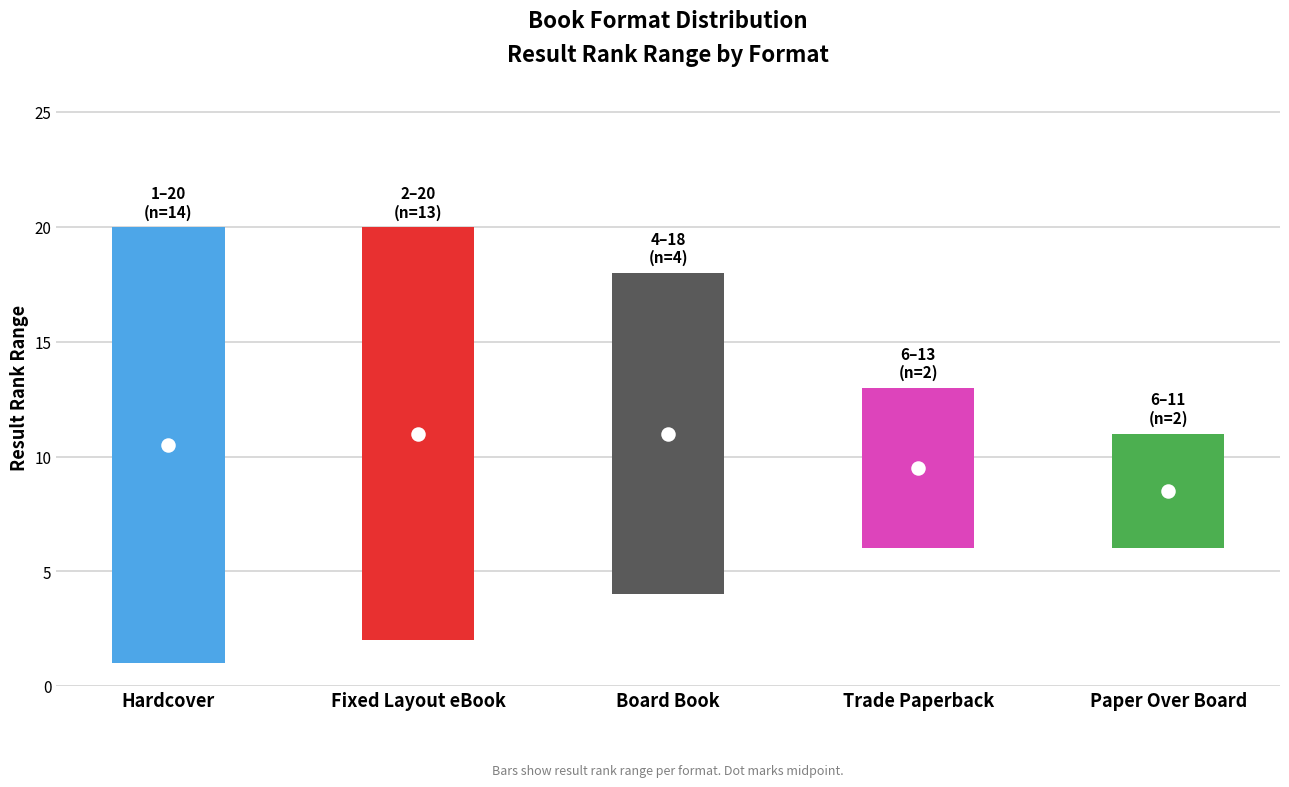

Which series has the largest total across all categories?

Hardcover